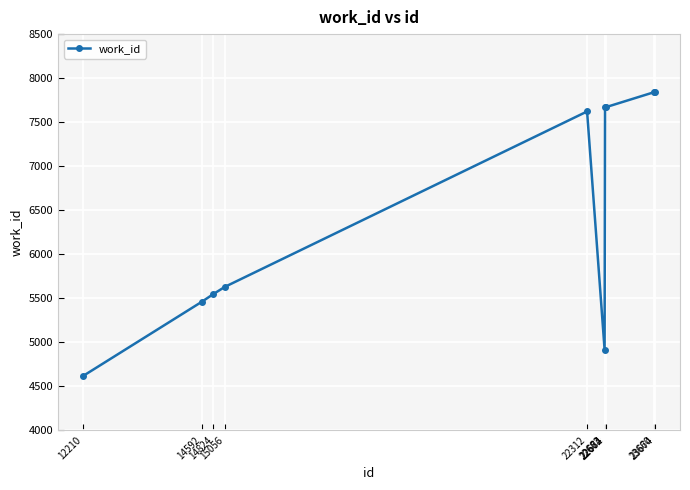

What is the change in value from 12210 to 14592?

+844